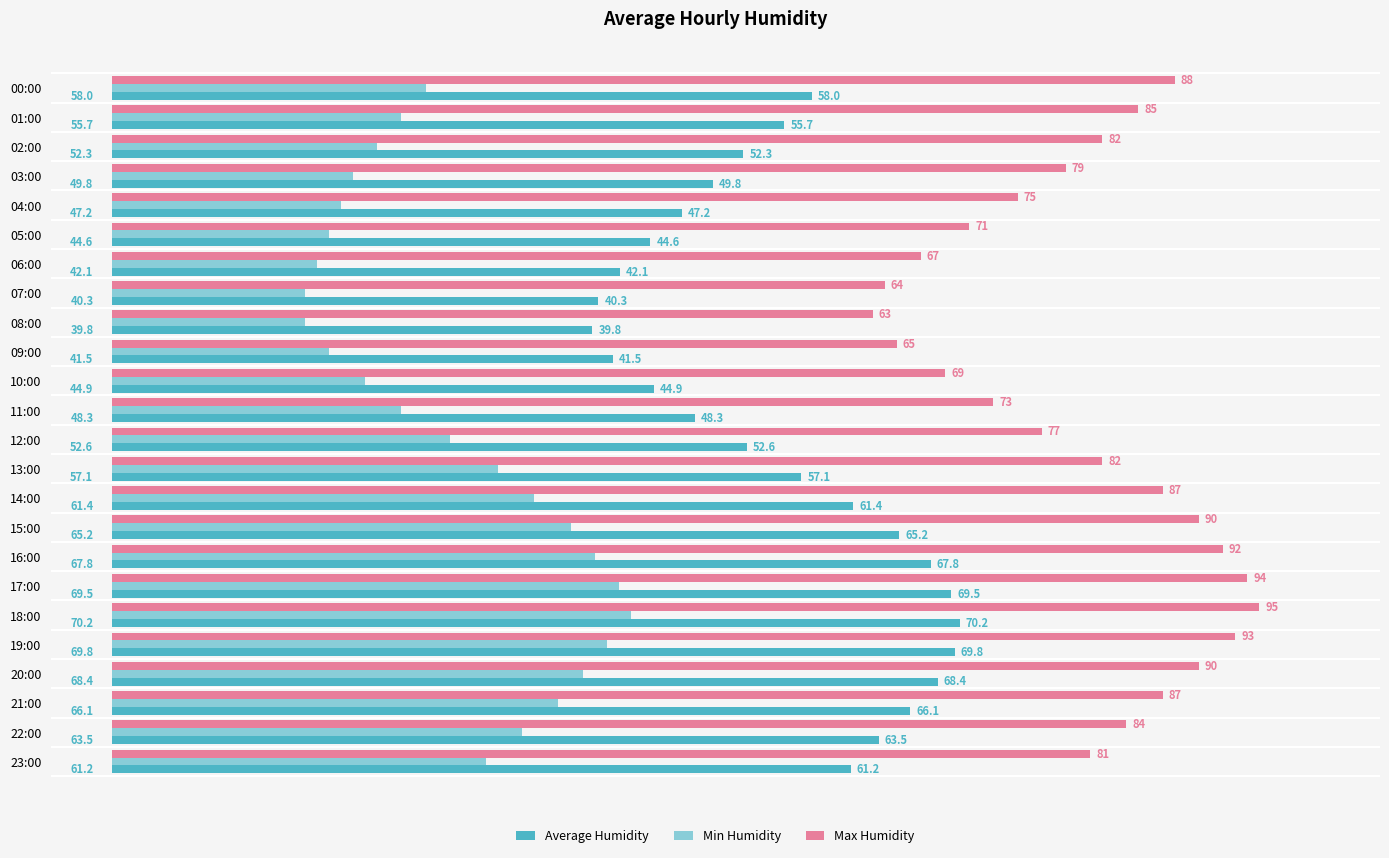

The Min Humidity series shows 49.8 at 23:00. True or false?

False